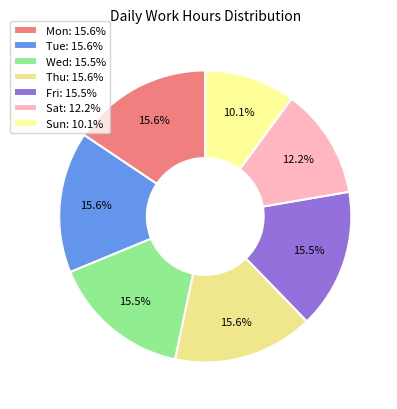

Which slice is the largest?

Tue